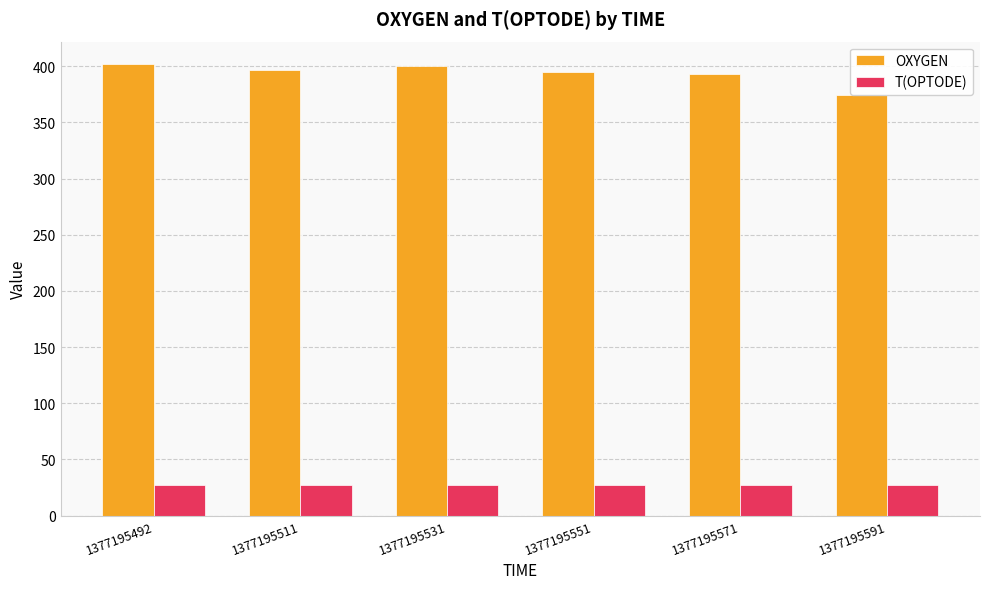

Between 1377195492 and 1377195551, which series saw the biggest shift?

OXYGEN